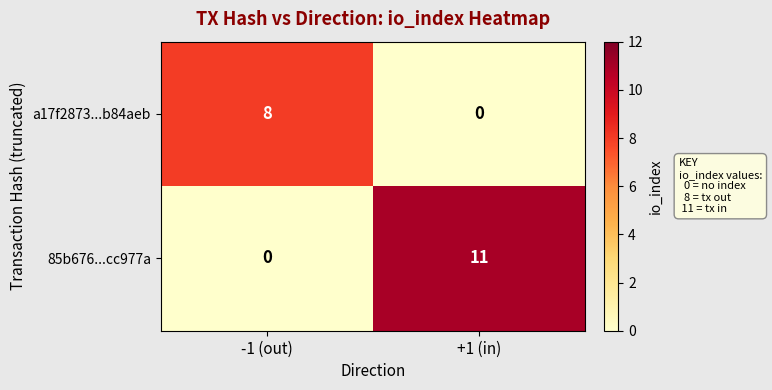

What is the difference between the maximum and minimum values in the a17f2873...b84aeb series?

8